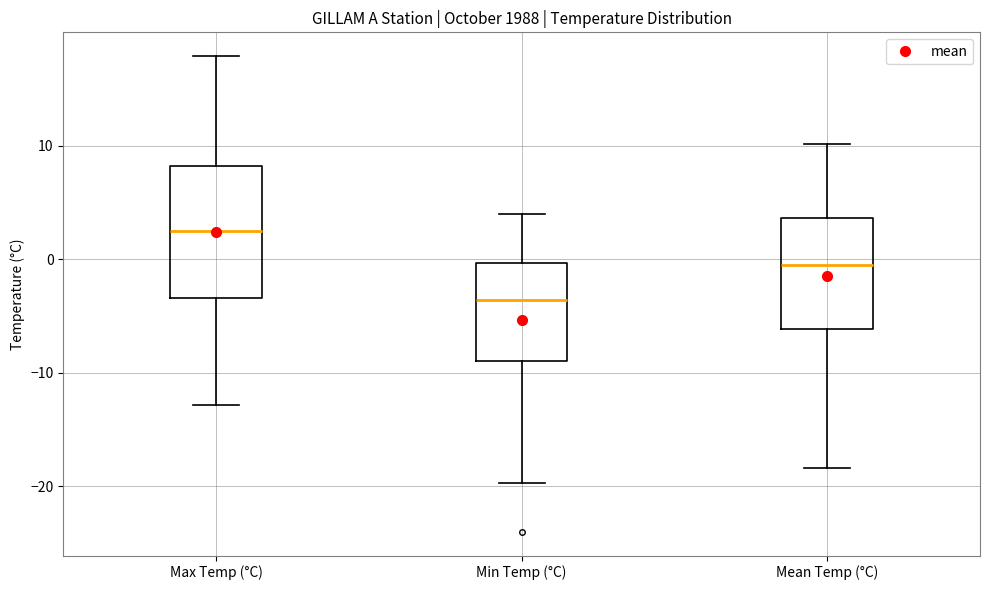

Which box's median line is the lowest?

Min Temp (°C)